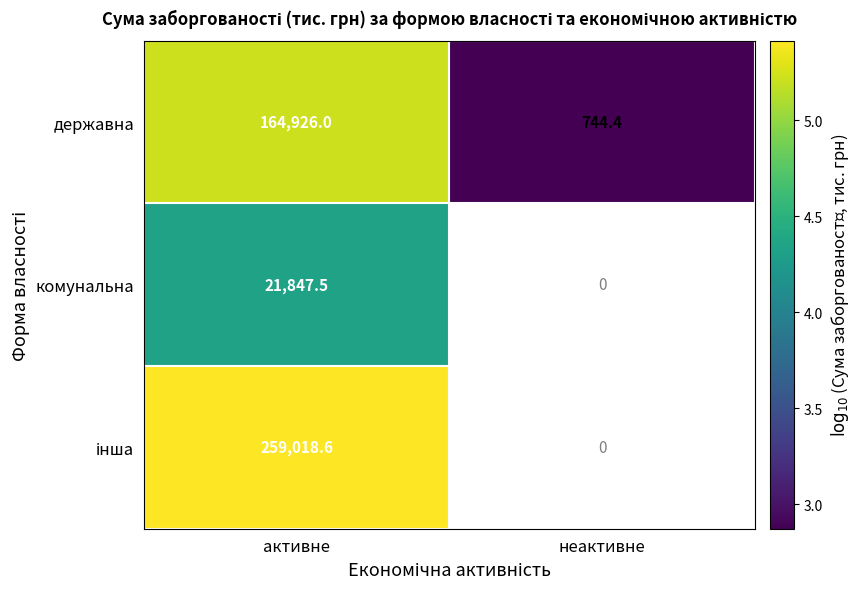

At which category is the sum across all series the highest?

активне